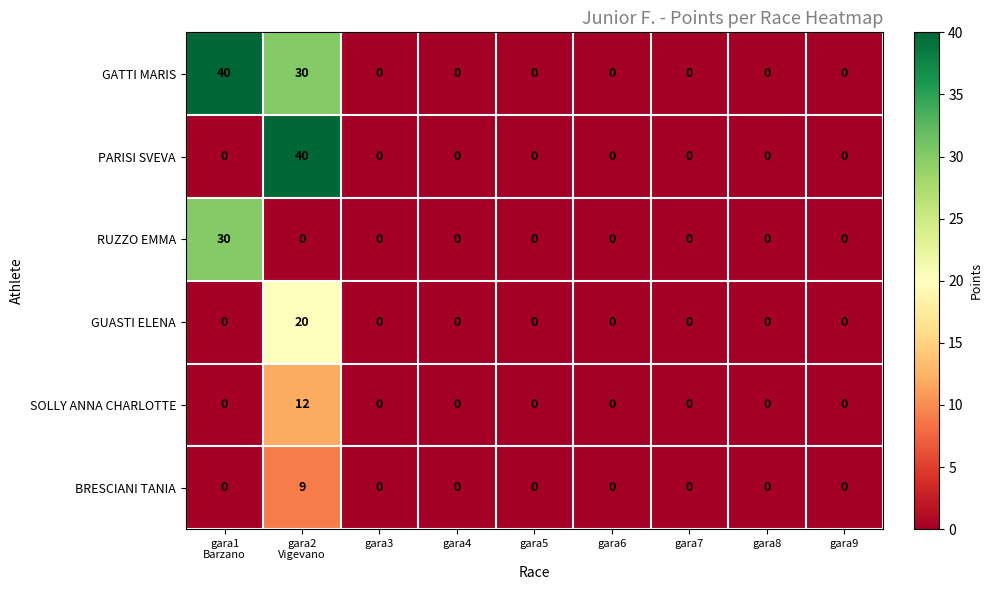

Which series changed the most between gara1
Barzano and gara6?

GATTI MARIS